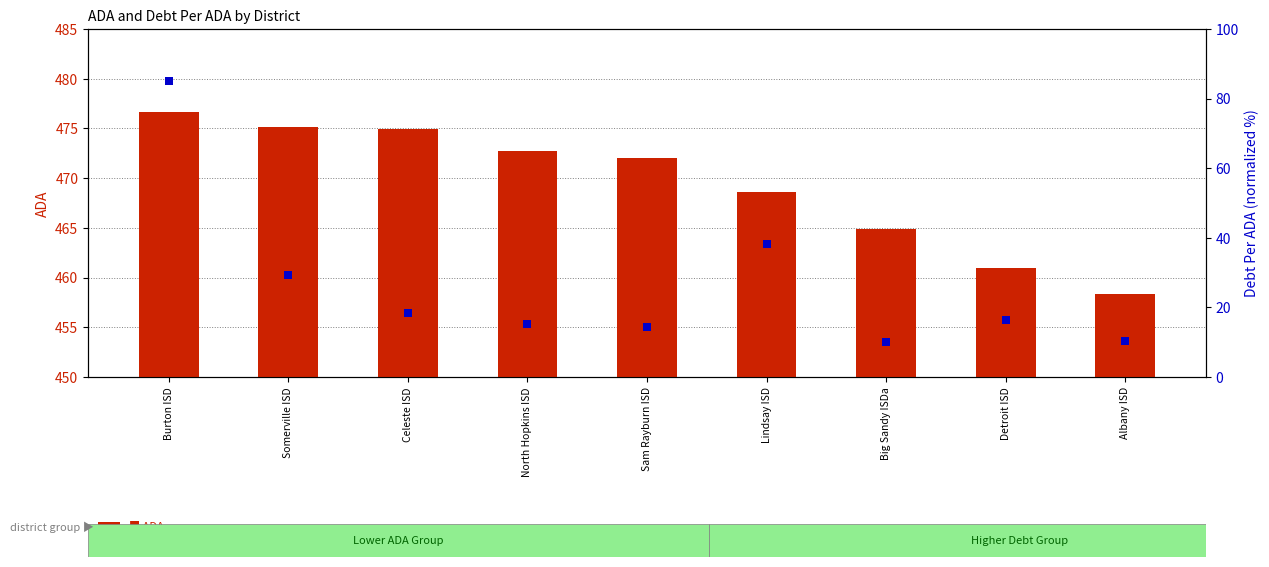

Which series contains the lowest Y value?

DebtPerADA (normalized)